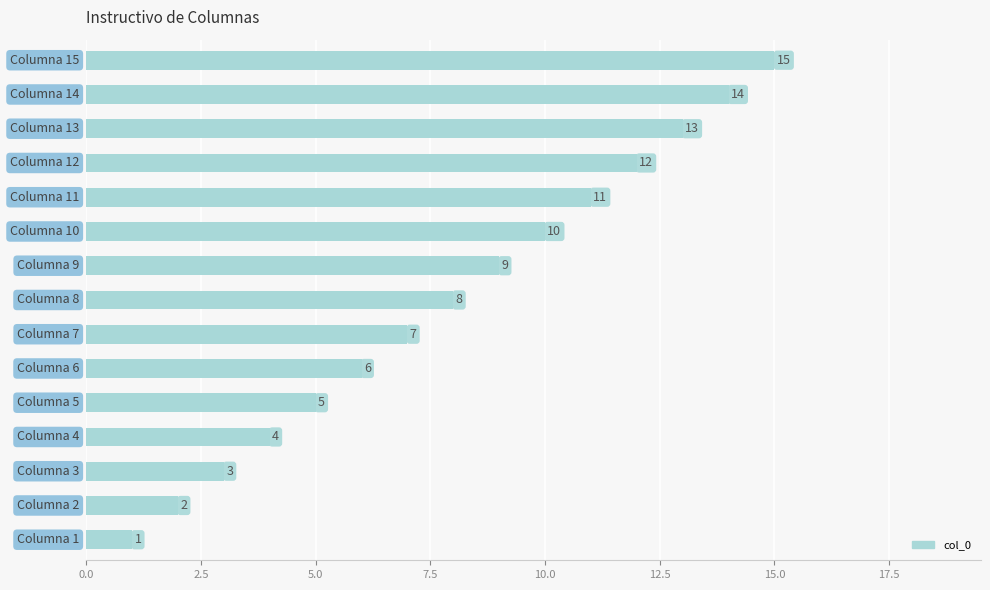

What is the difference between the maximum and minimum values?

14